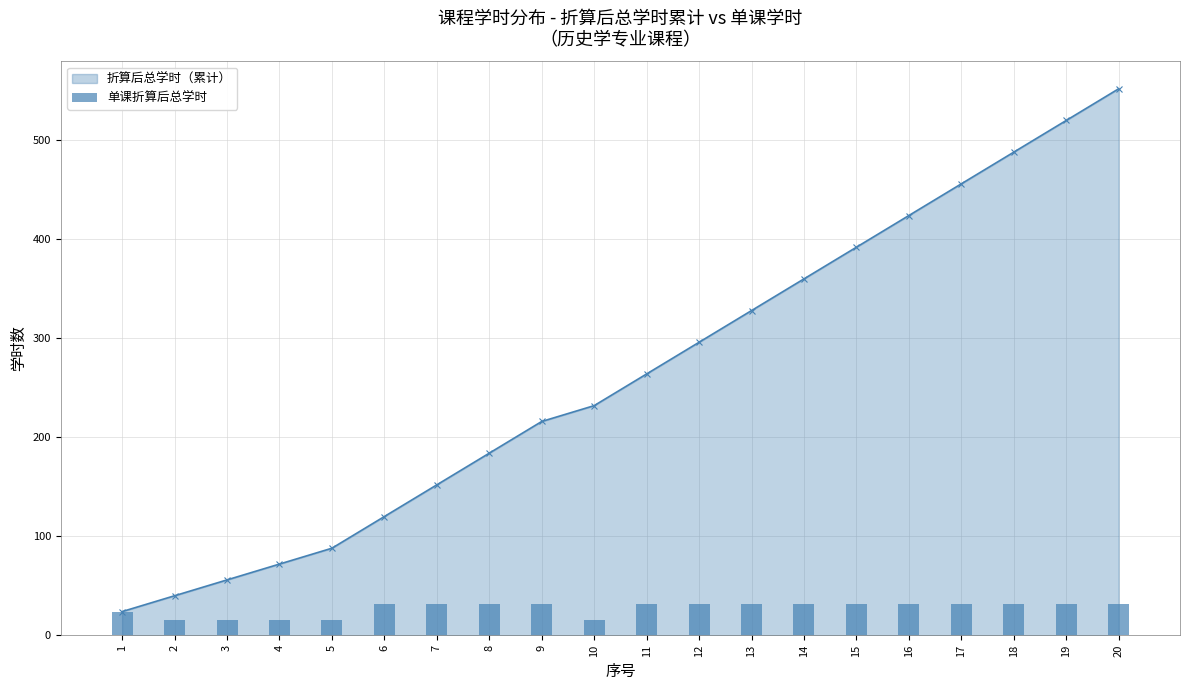

Which has a higher value, 2 or 12?

12